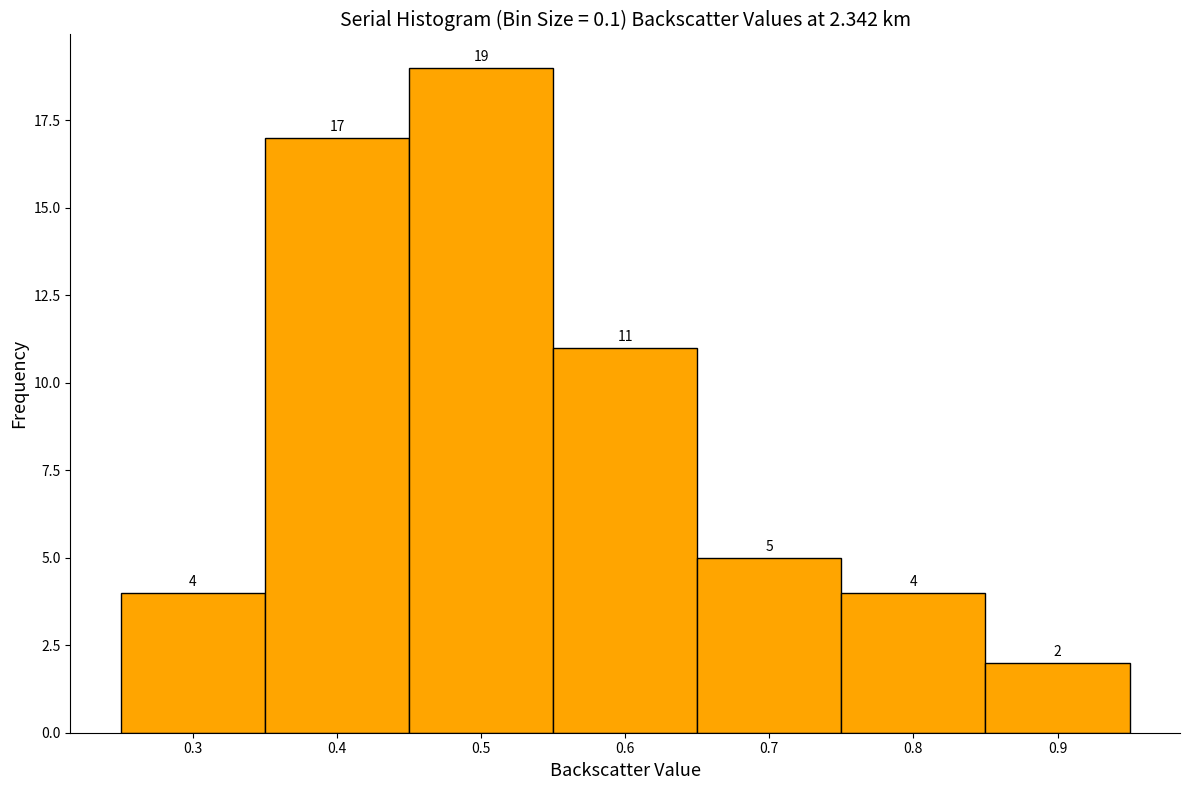

Reading left to right, transcribe this chart: for each bar, give the range it covers on the x-axis and its height.

0.25 to 0.35: 4
0.35 to 0.45: 17
0.45 to 0.55: 19
0.55 to 0.65: 11
0.65 to 0.75: 5
0.75 to 0.85: 4
0.85 to 0.95: 2